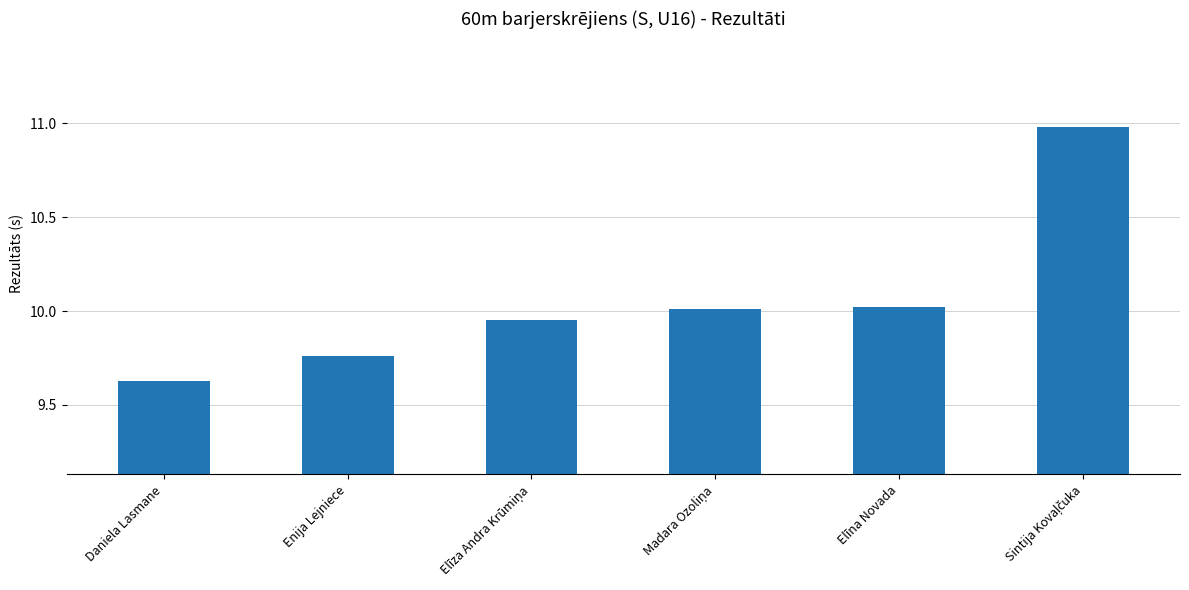

Is it true that the value at Enija Lejniece is 6.5?

False